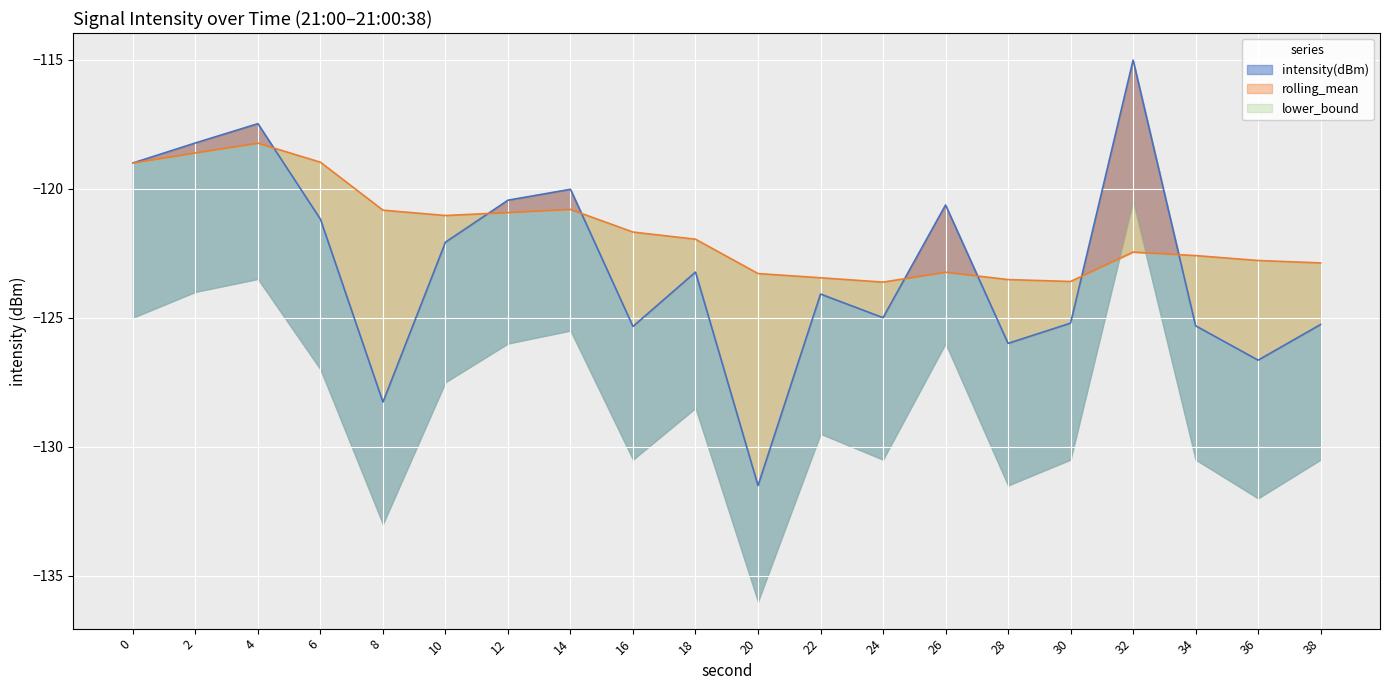

True or false: intensity(dBm) has a value of -192.4 at 20.

False